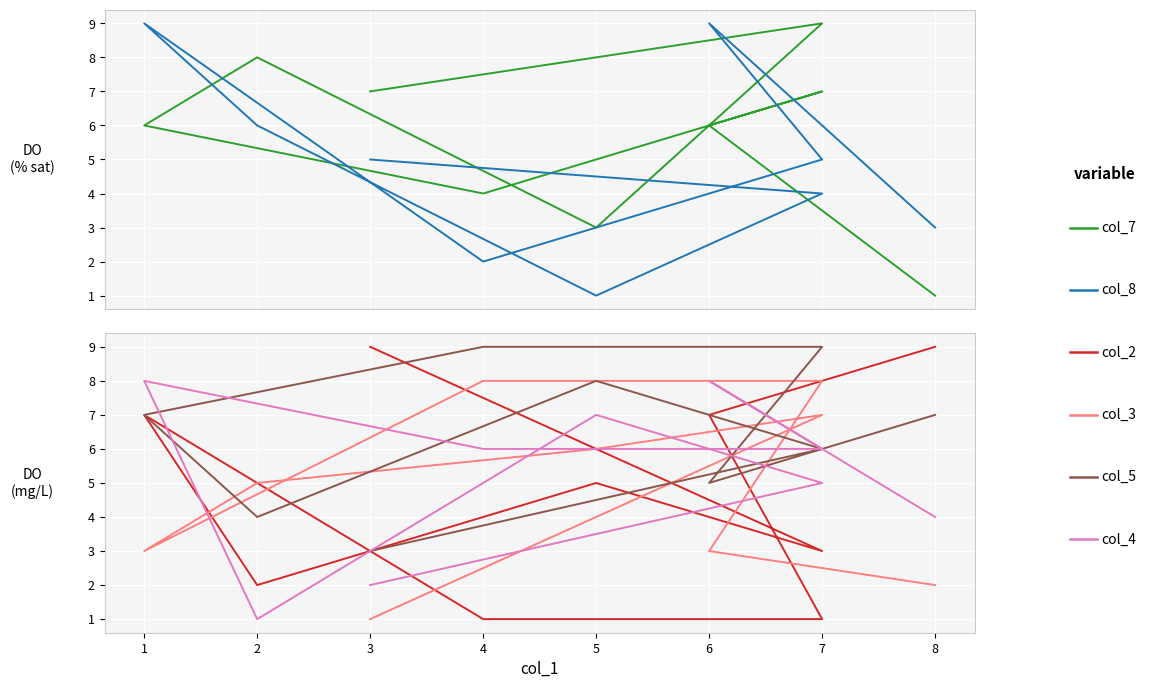

What is the greatest value displayed?

9